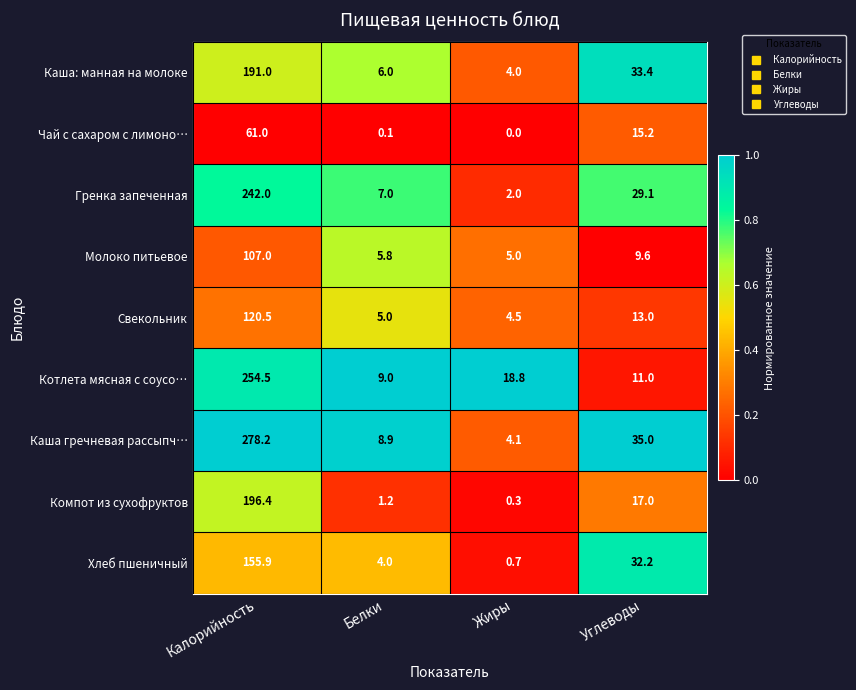

The value of Гренка запеченная at Белки is 7.0. True or false?

True